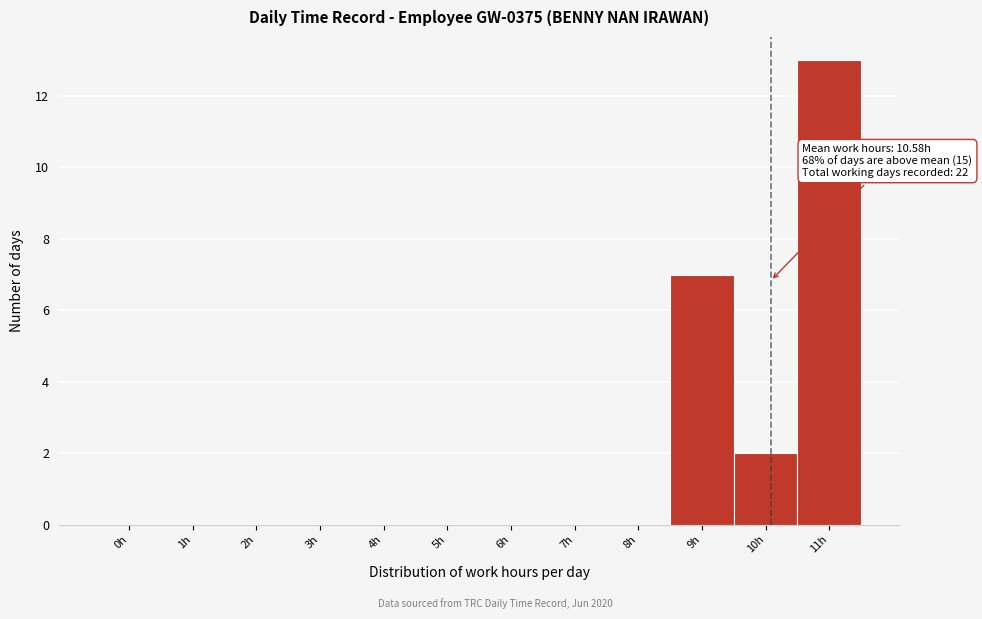

Reading left to right, transcribe all the data shown in this chart.

0h=0	1h=0	2h=0	3h=0	4h=0	5h=0	6h=0	7h=0	8h=0	9h=7	10h=2	11h=13